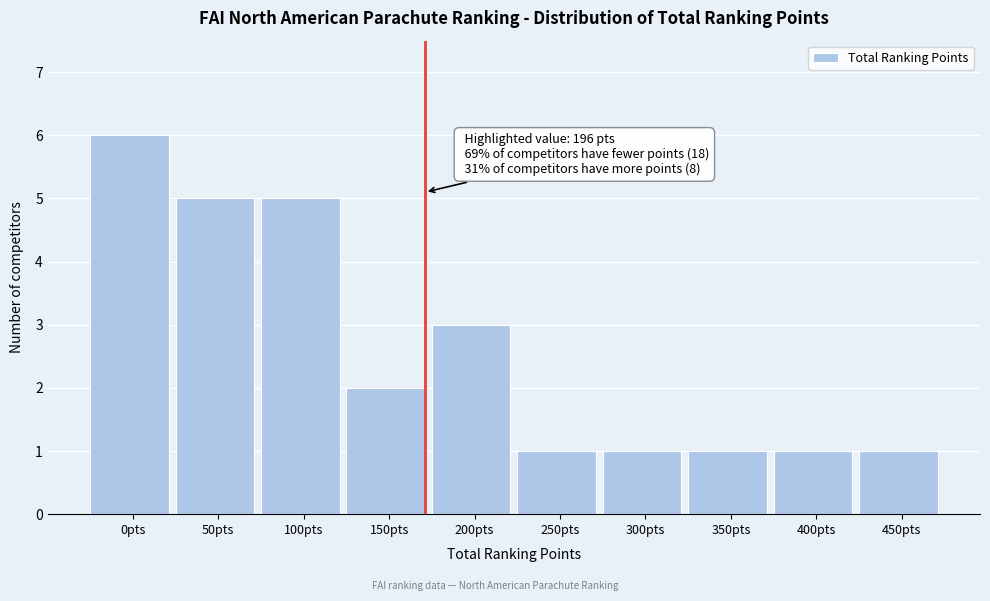

Reading left to right, extract all data points from this chart.

6	5	5	2	3	1	1	1	1	1